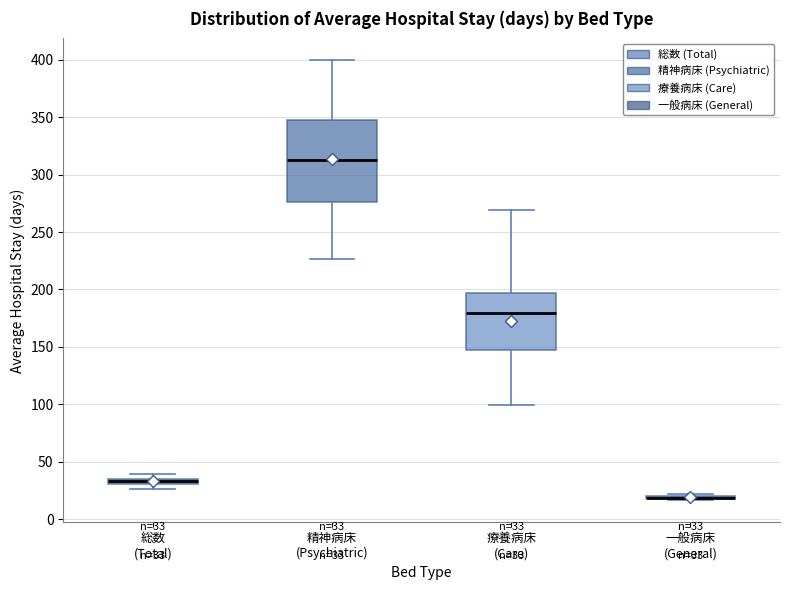

Comparing the boxes themselves (not the whiskers), which one is the tallest?

精神病床 (Psychiatric)